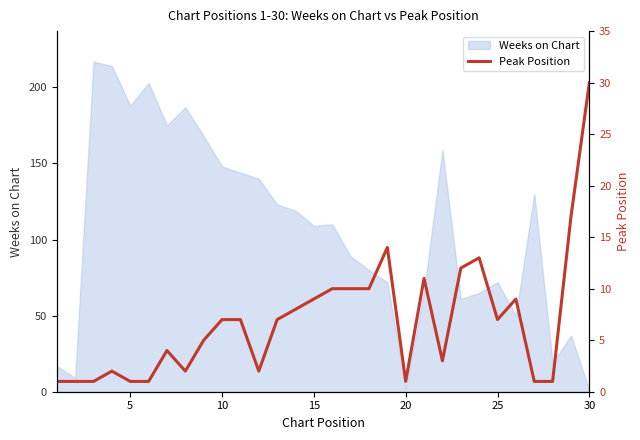

How many points are higher than both their immediate neighbors (excluding endpoints)?

6